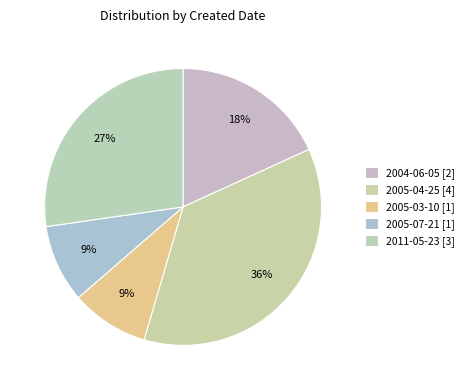

True or false: 2005-04-25 accounts for 24% of the total.

False